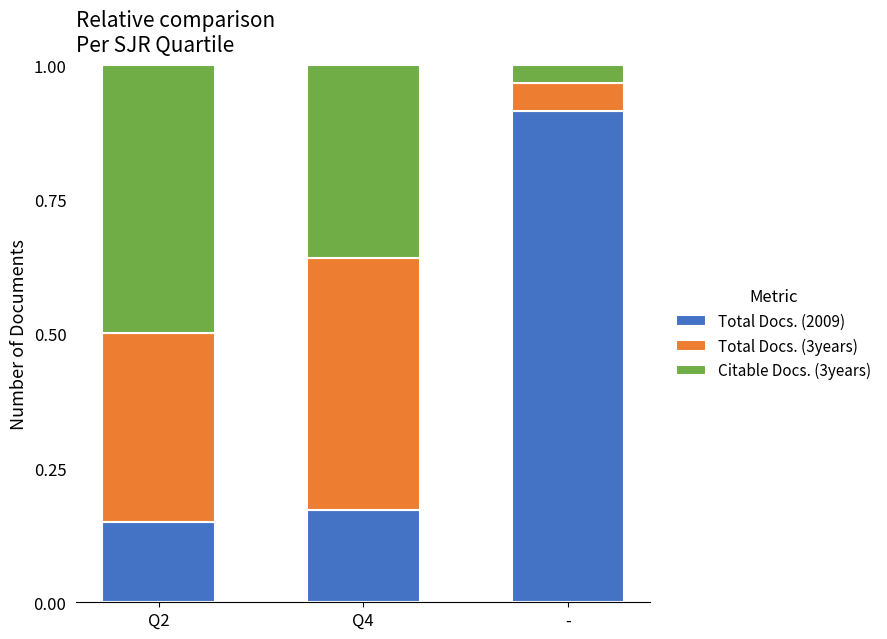

Where is Total Docs. (2009) nearest to the value 0?

Q2